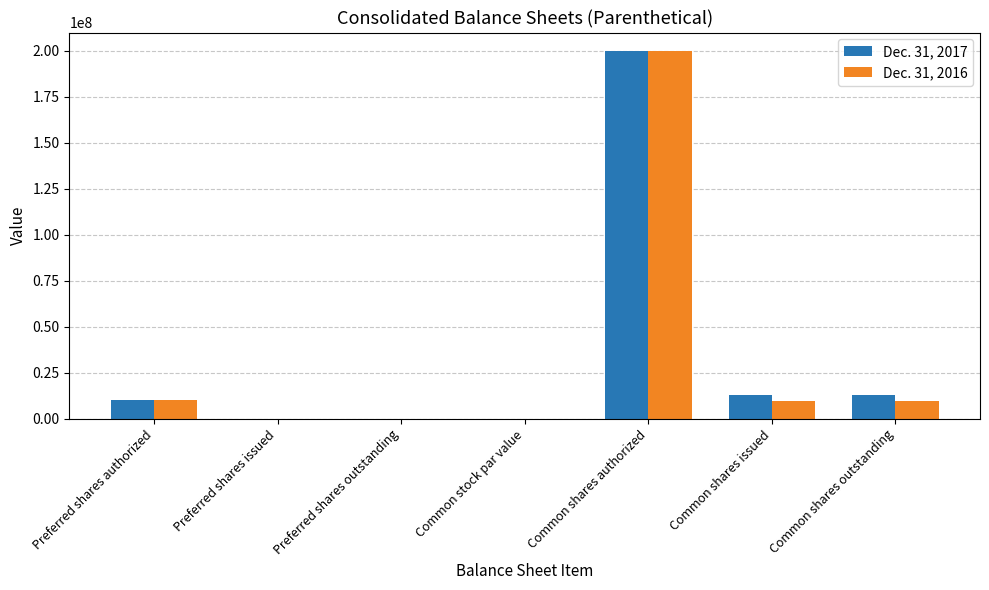

True or false: Dec. 31, 2016 has a value of 10000000.0 at Preferred shares authorized.

True